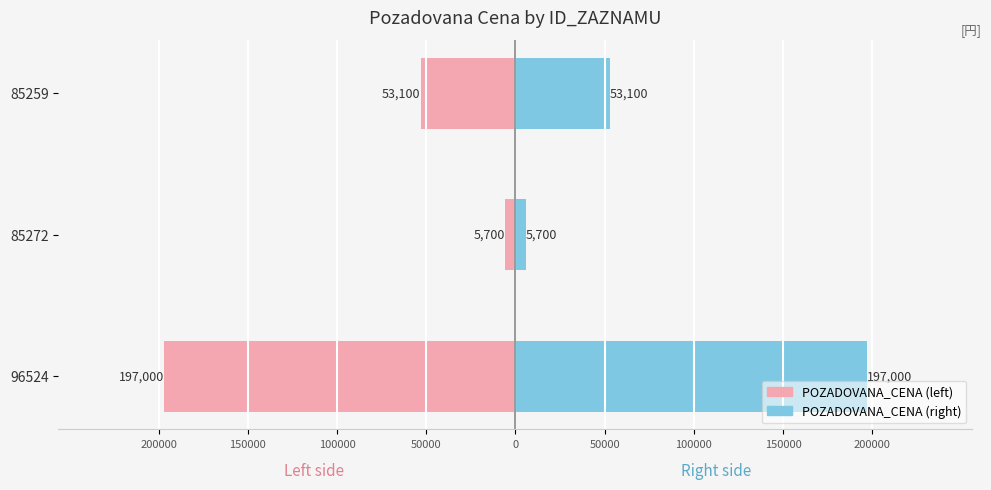

List the series in order of their peak value, lowest first.

POZADOVANA_CENA (left), POZADOVANA_CENA (right)